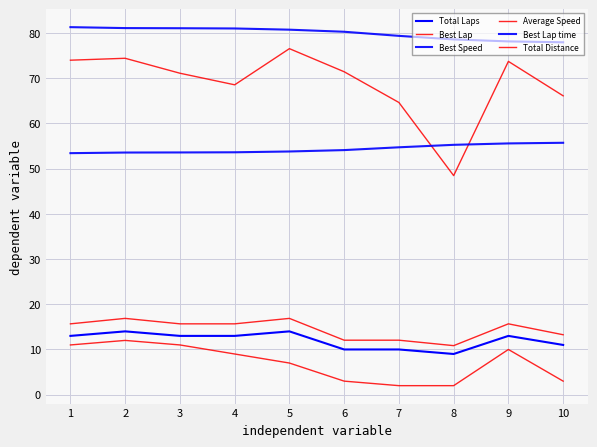

Is this an area chart (filled region under the line)?

No